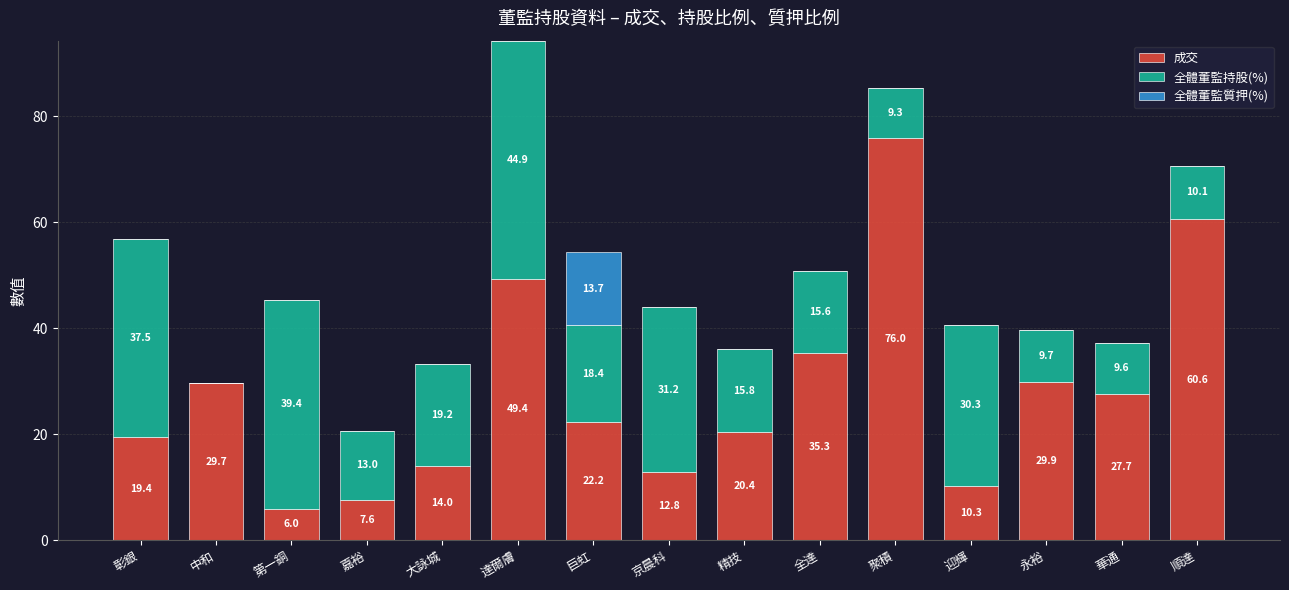

Where does the 成交 series first go above 22?

中和